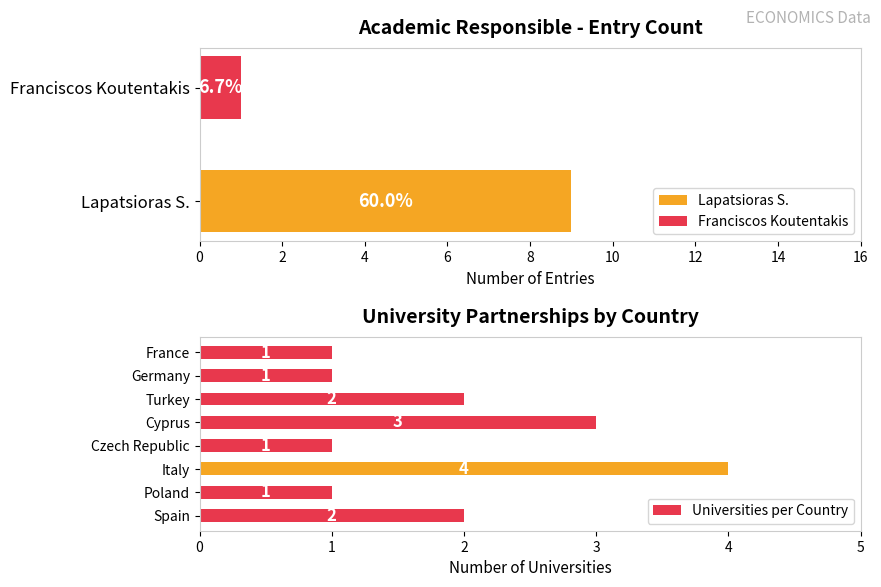

Is it true that Universities per Country equals 2 at Spain?

True